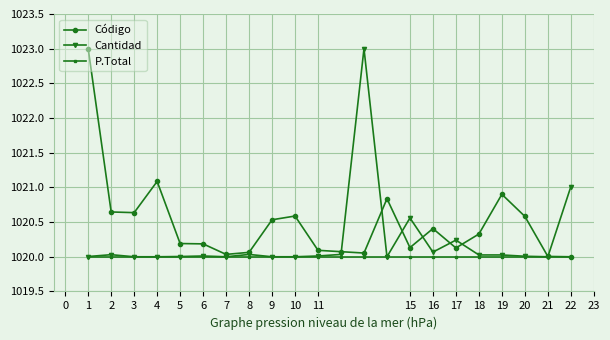

What is the highest value of the P.Total series?

1020.0